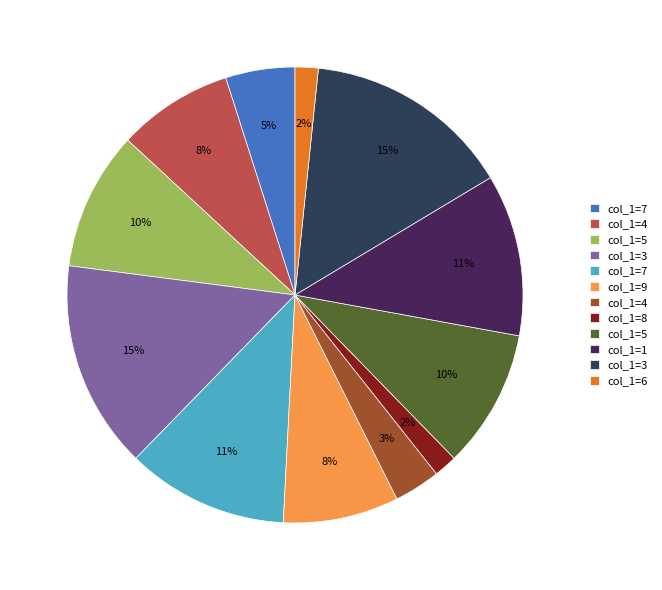

Is there any slice that represents more than half of the pie?

No